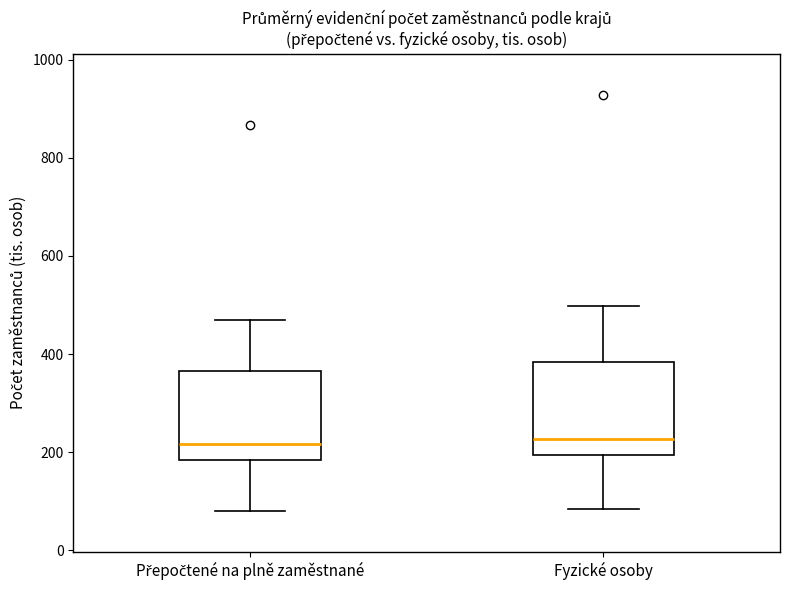

Reading left to right, read every box against the y-axis: the position of its median line, the range the box covers, and the ends of its whiskers. The values are not printed on the chart, so give them approximately, as read against the axis.

Přepočtené na plně zaměstnané: median 220, box 180 to 360, whiskers 80 to 460
Fyzické osoby: median 220, box 200 to 380, whiskers 80 to 500